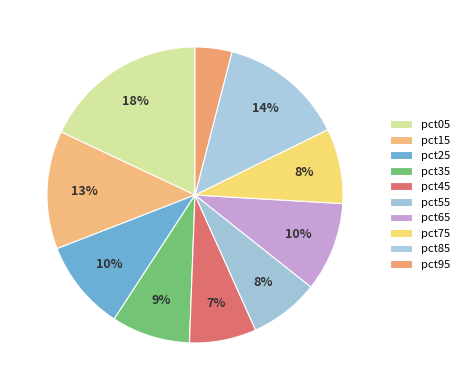

Which slice is the largest?

pct05